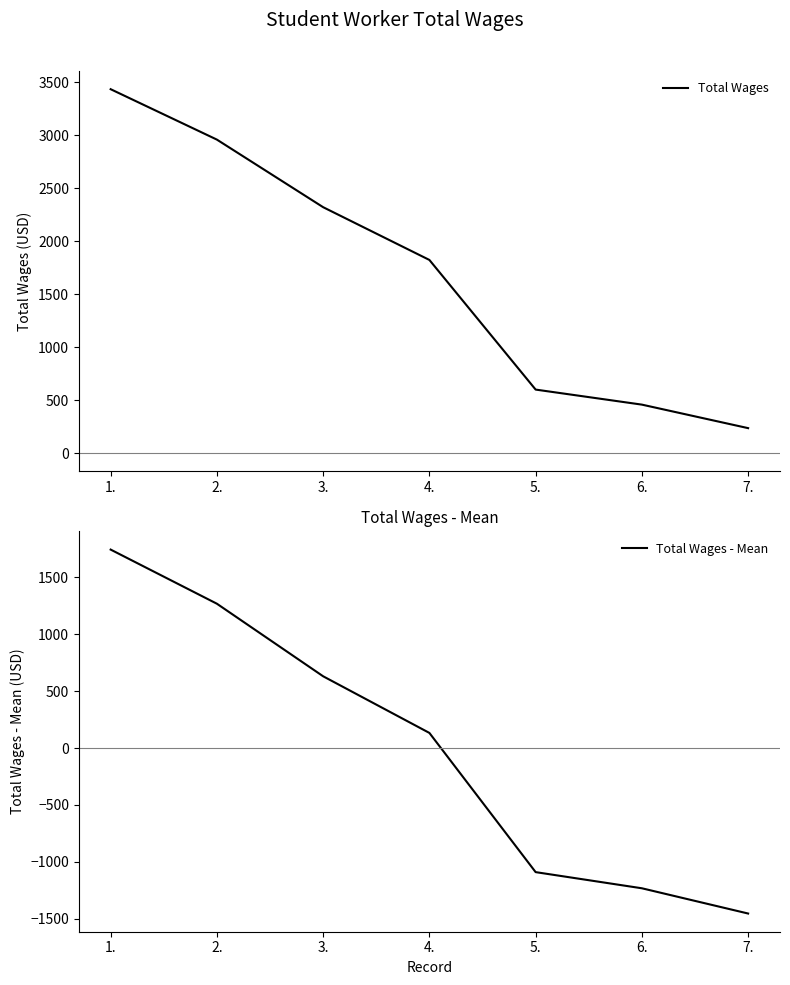

What is the label of the 4th point from the left?

4.